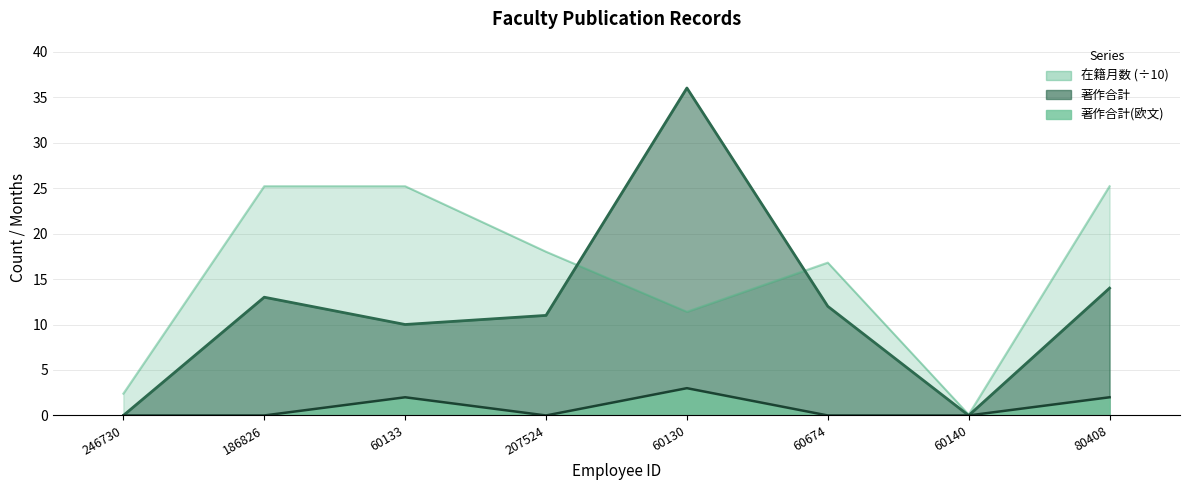

The 著作合計(欧文) series shows 3.0 at 60133. True or false?

False